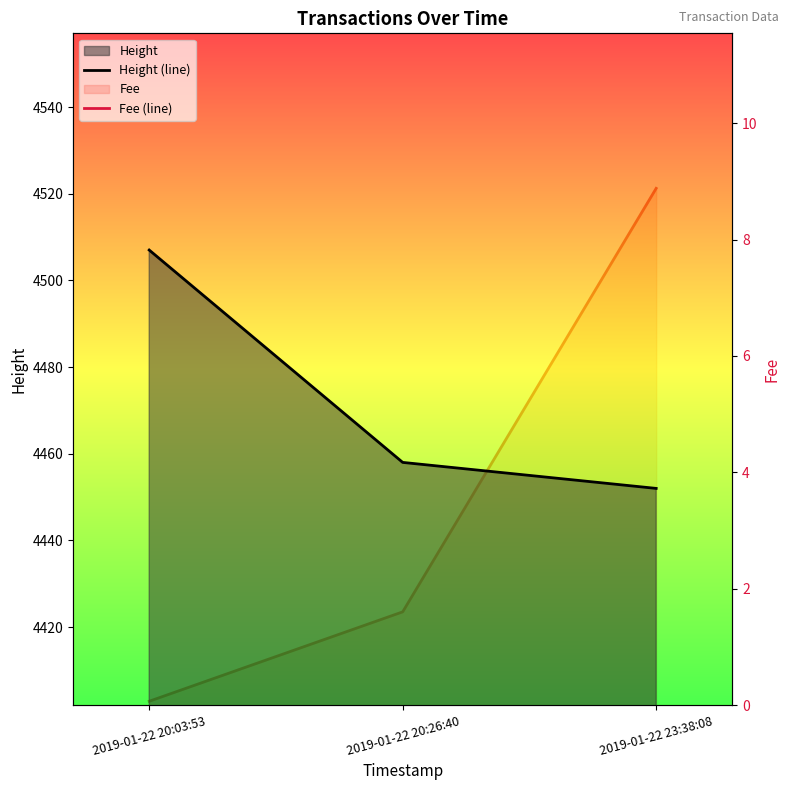

At which category is the sum across all series the highest?

2019-01-22 20:03:53